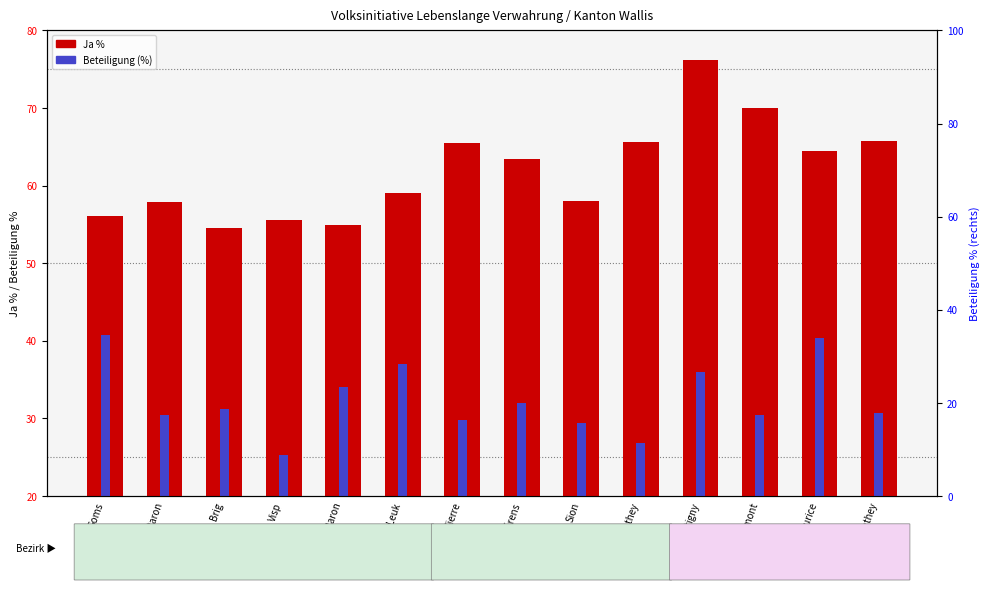

What is the approximate value of Ja % at Leuk?

59.1